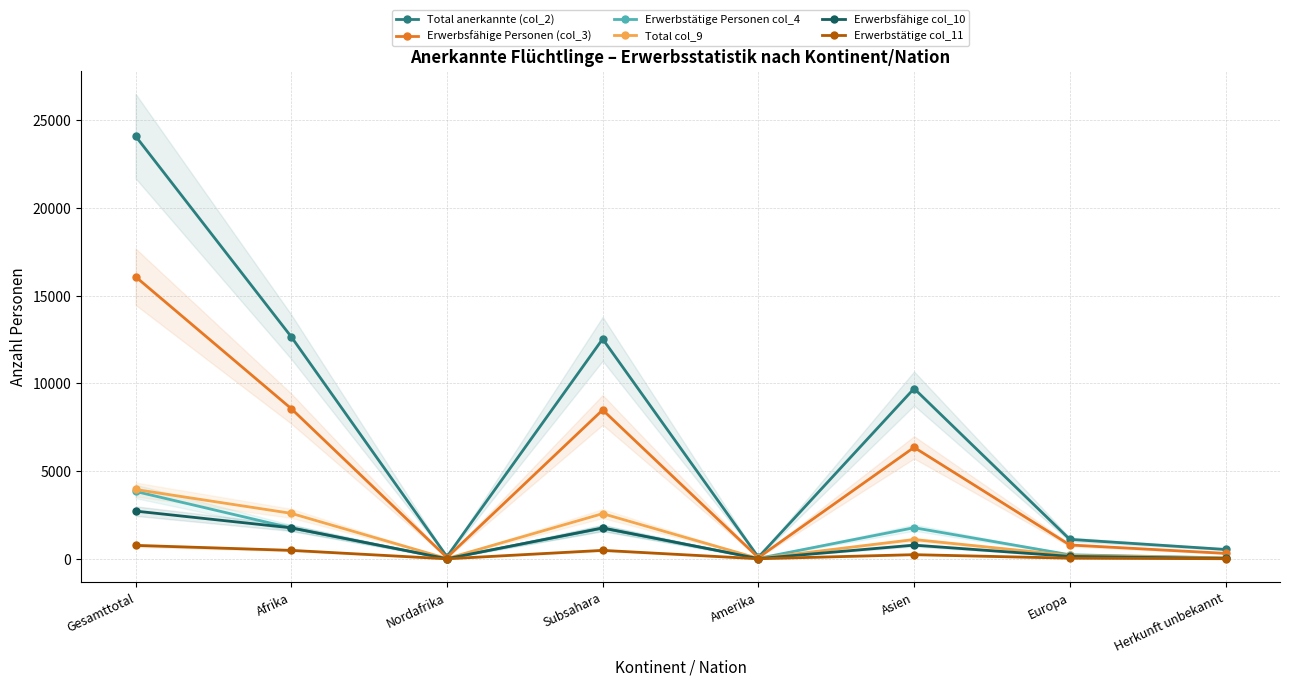

How many interior local valleys does the Erwerbsfähige col_10 series have?

2